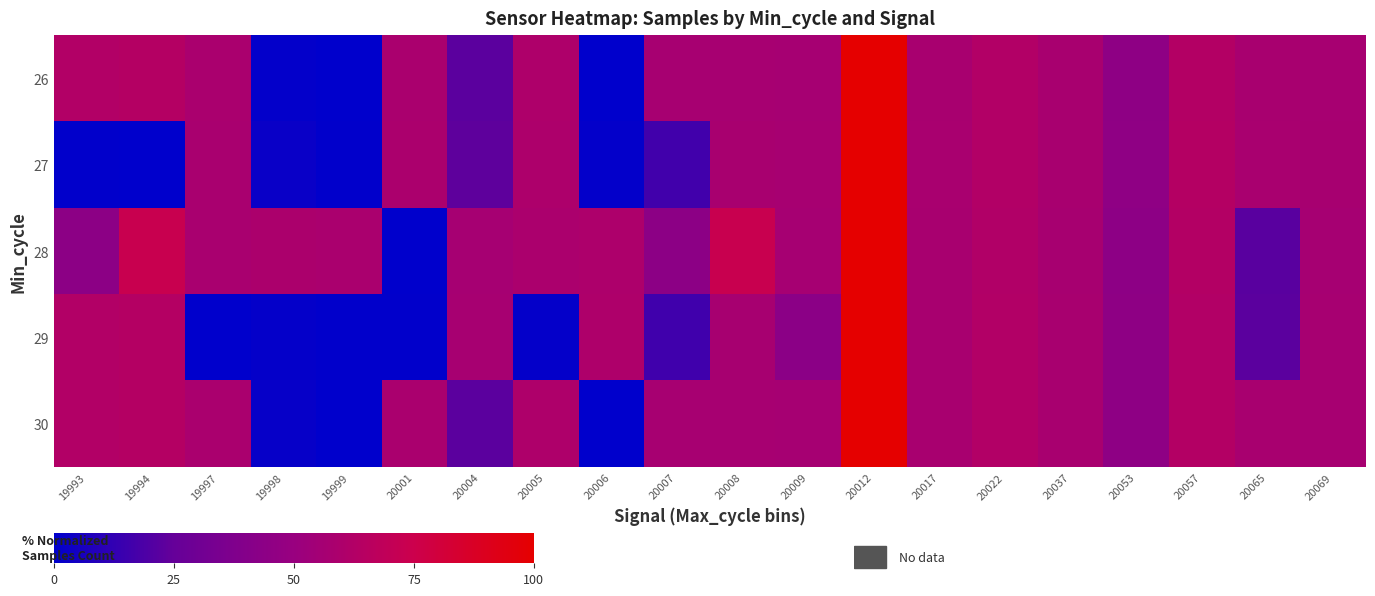

Which label corresponds to the largest value in the chart?

20012